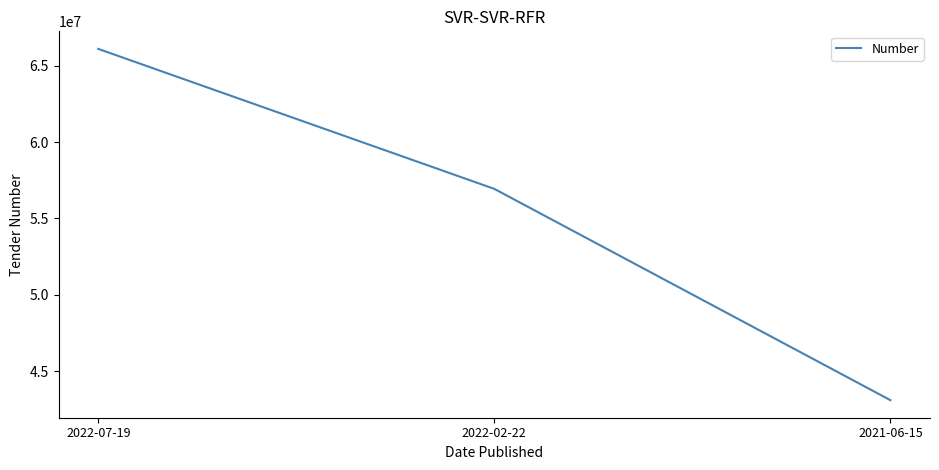

What is the sum of the values at 2022-02-22 and 2021-06-15?

100022592